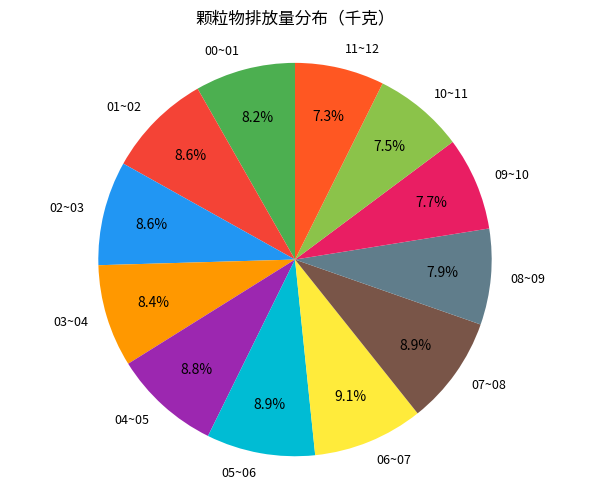

Is there a majority slice in this chart?

No